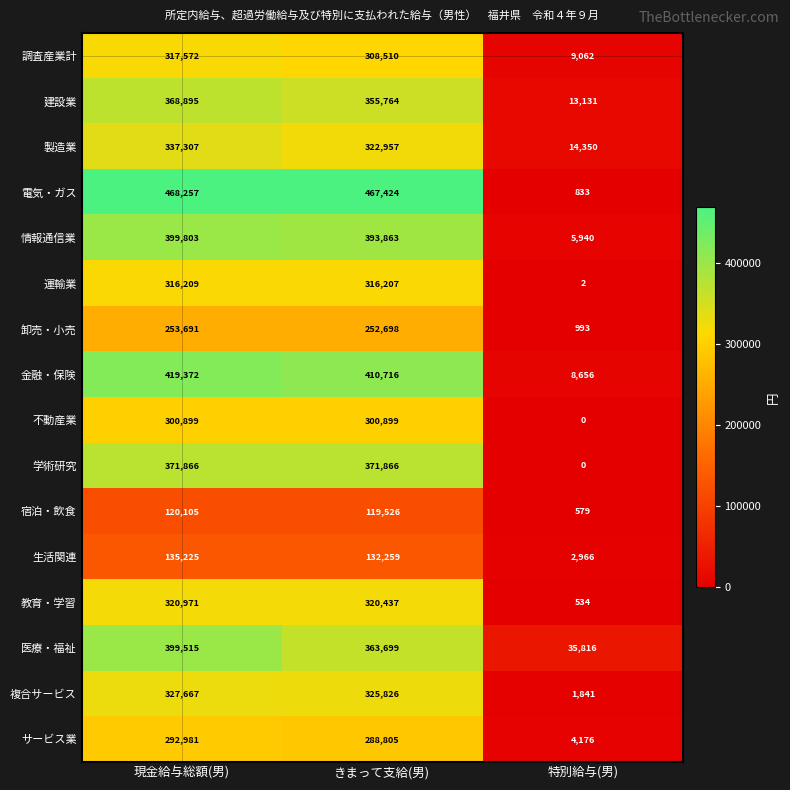

What is the difference between the second highest and minimum values in the 建設業 series?

342633